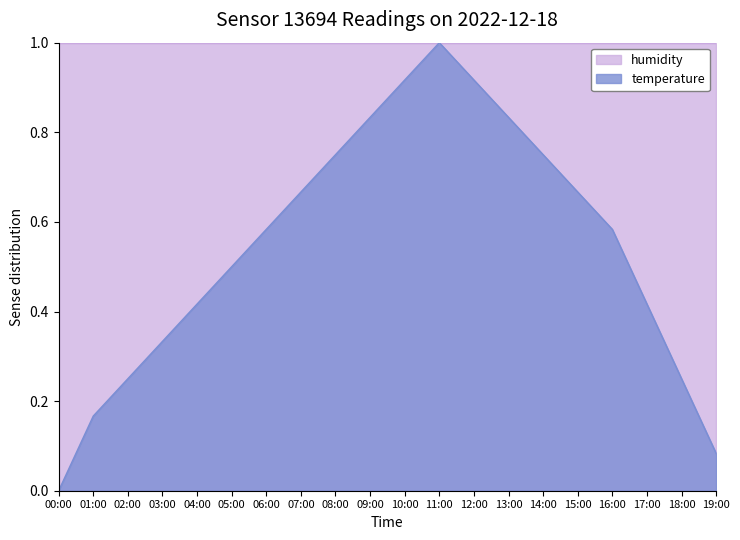

What is the label of the 9th point from the left?

08:00